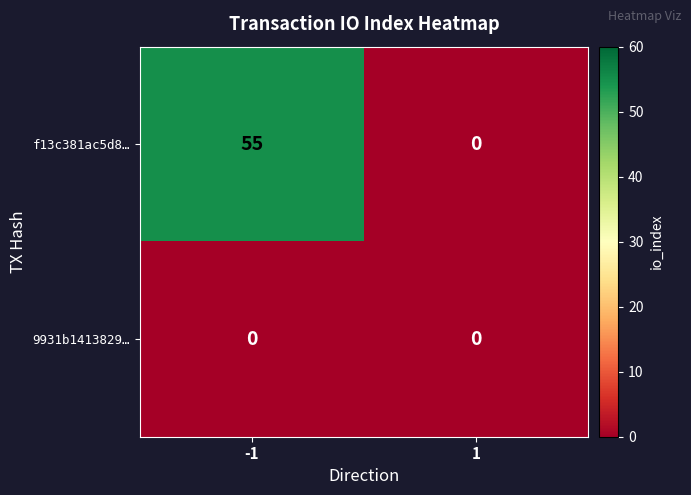

At which category is the sum across all series the highest?

-1